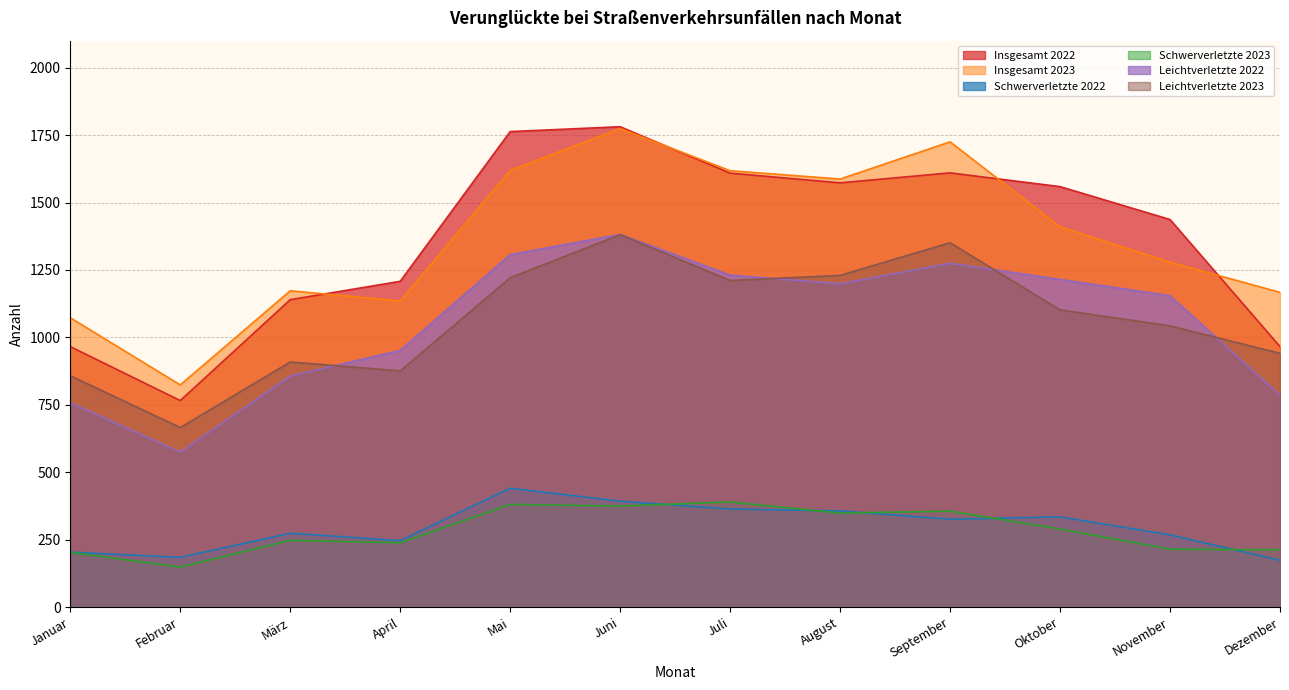

Rank the series by their maximum value, from lowest to highest.

Schwerverletzte 2023, Schwerverletzte 2022, Leichtverletzte 2023, Leichtverletzte 2022, Insgesamt 2023, Insgesamt 2022